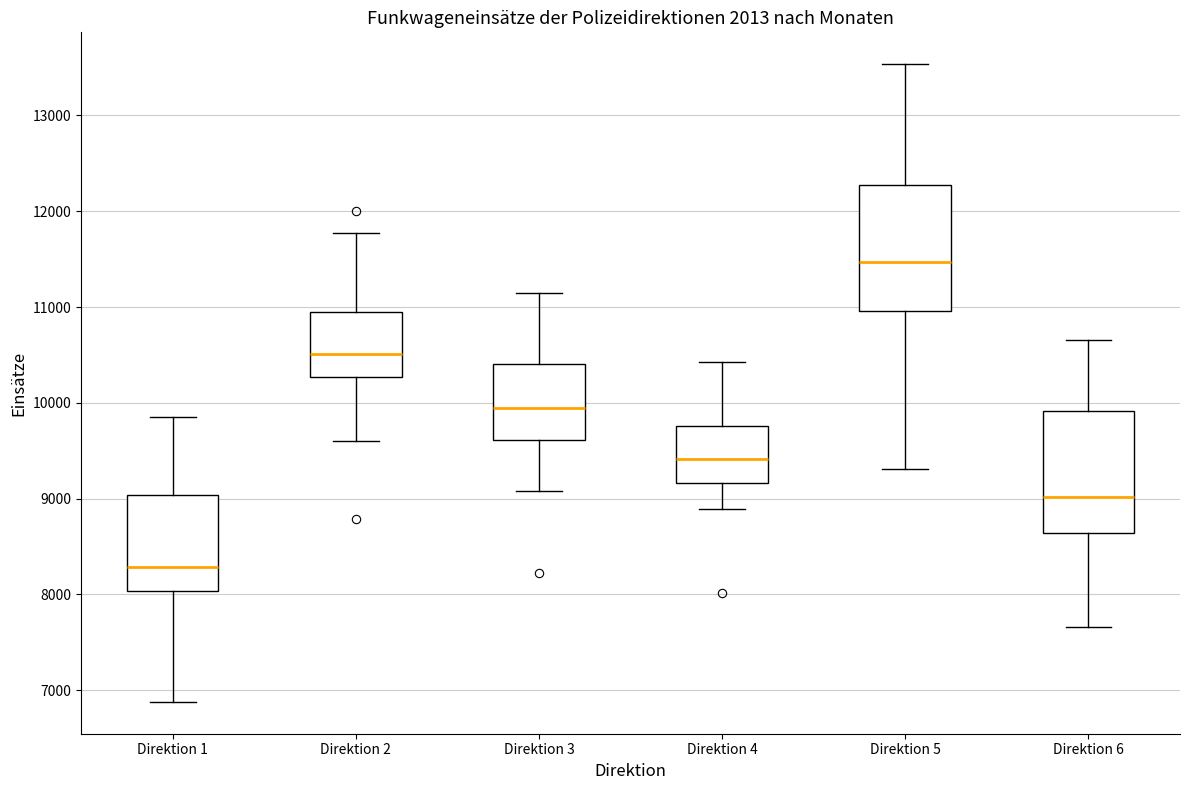

Where is the lower edge of the box for Direktion 3 on the y-axis? The values are not printed on the chart, so give them approximately, as read against the axis.

9600